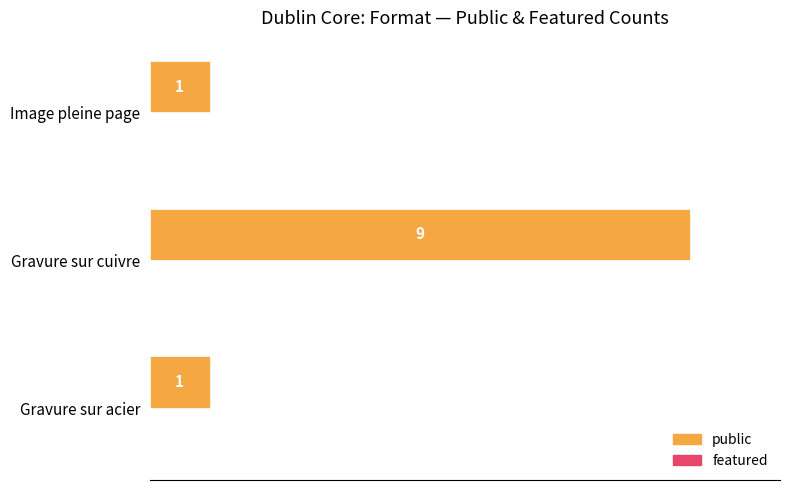

Count the number of data series in this chart.

1